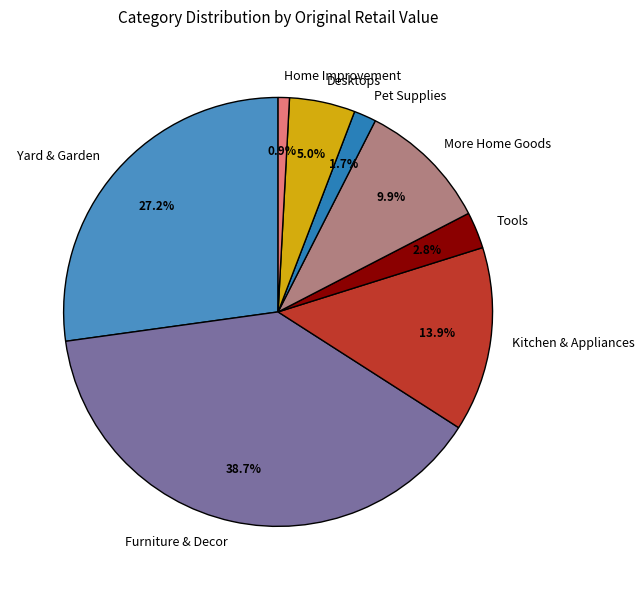

What percentage is the Pet Supplies slice, to the nearest percent?

2%